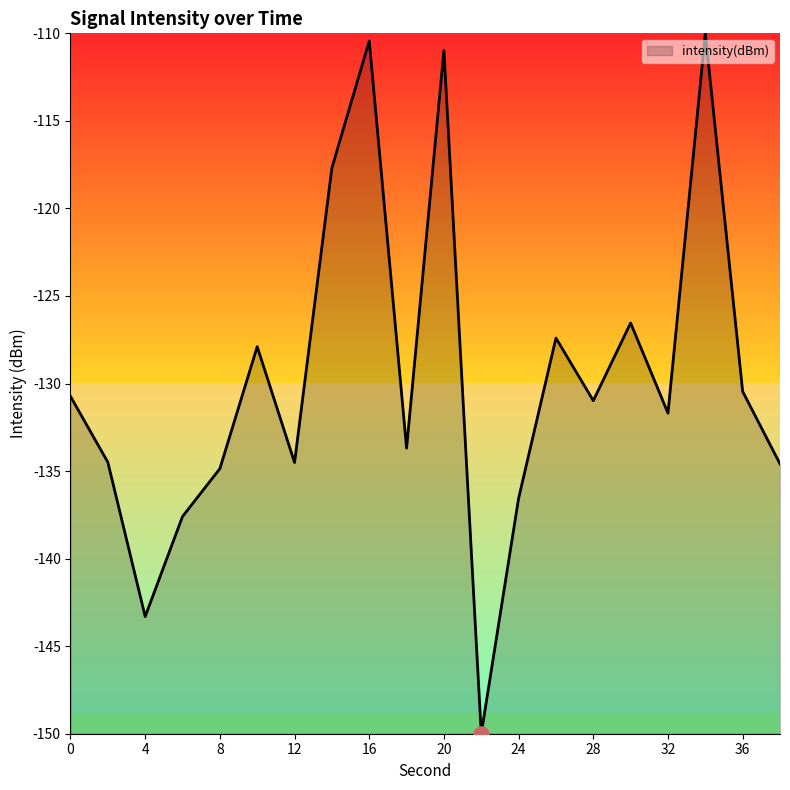

What is the difference between the maximum and minimum values?

40.0